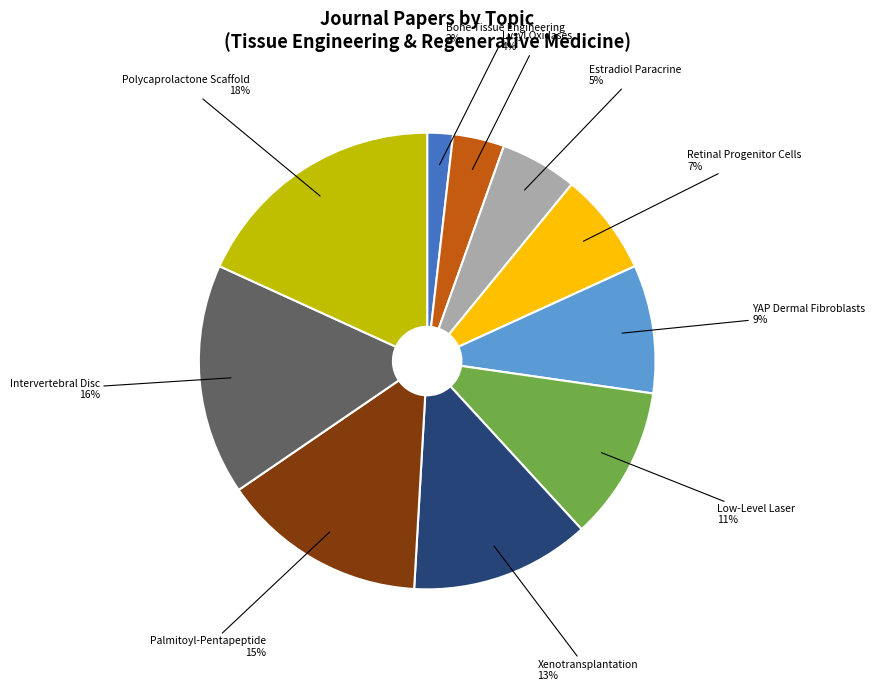

The Low-Level Laser slice represents 11% of the pie. True or false?

True